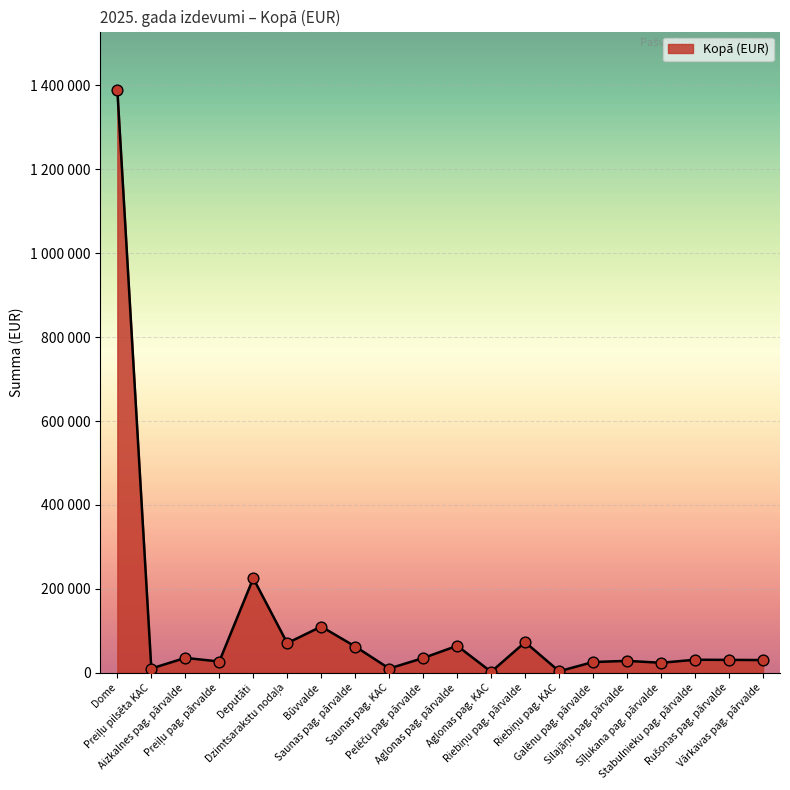

Between Preiļu pilsēta KAC and Preiļu pag. pārvalde, which is larger?

Preiļu pag. pārvalde